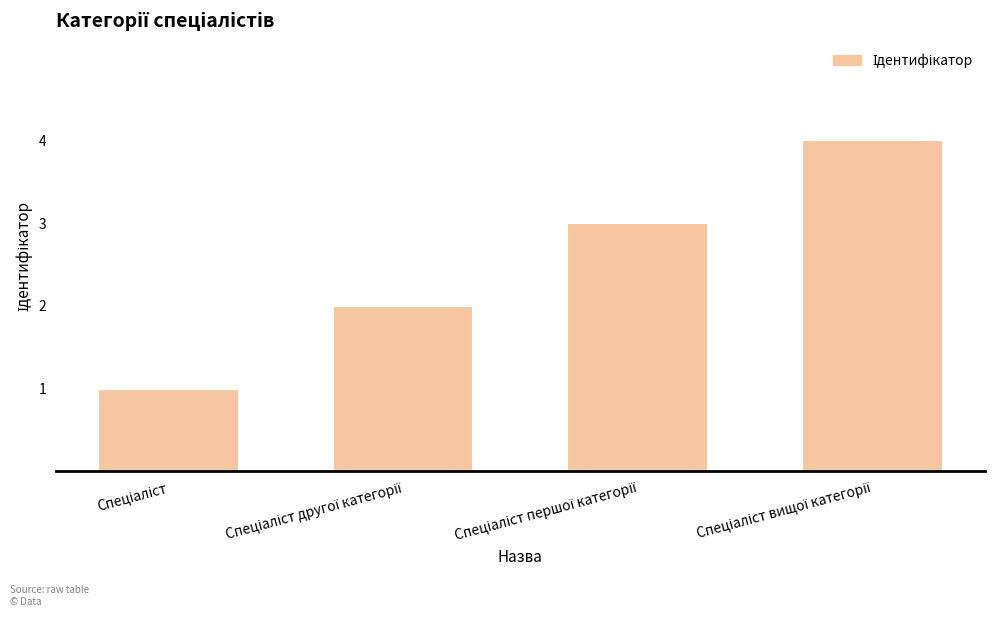

What is the minimum value shown in the chart?

1